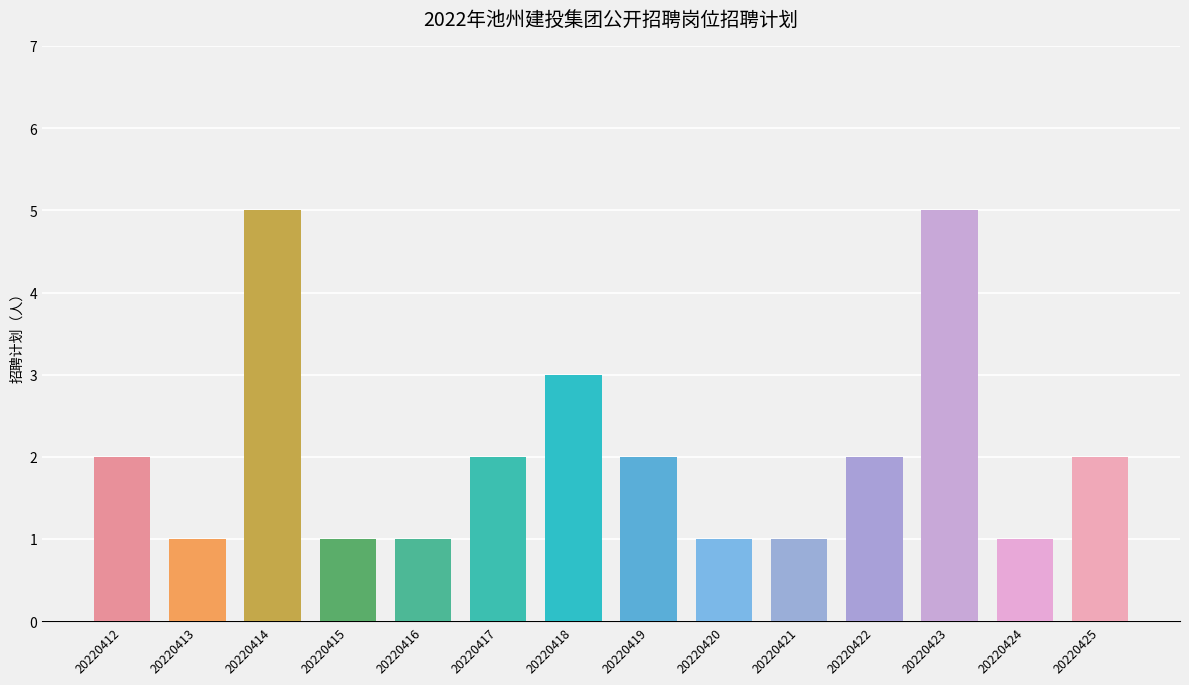

Reading left to right, extract all data points from this chart.

2	1	5	1	1	2	3	2	1	1	2	5	1	2